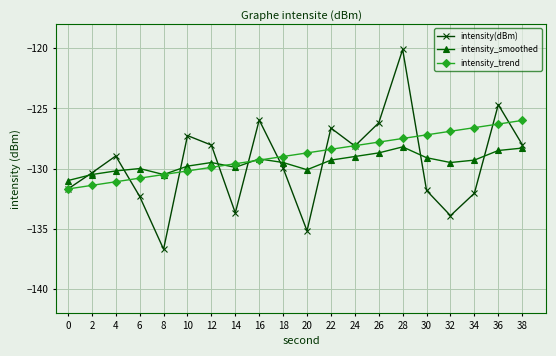

What is the smallest value displayed?

-136.7